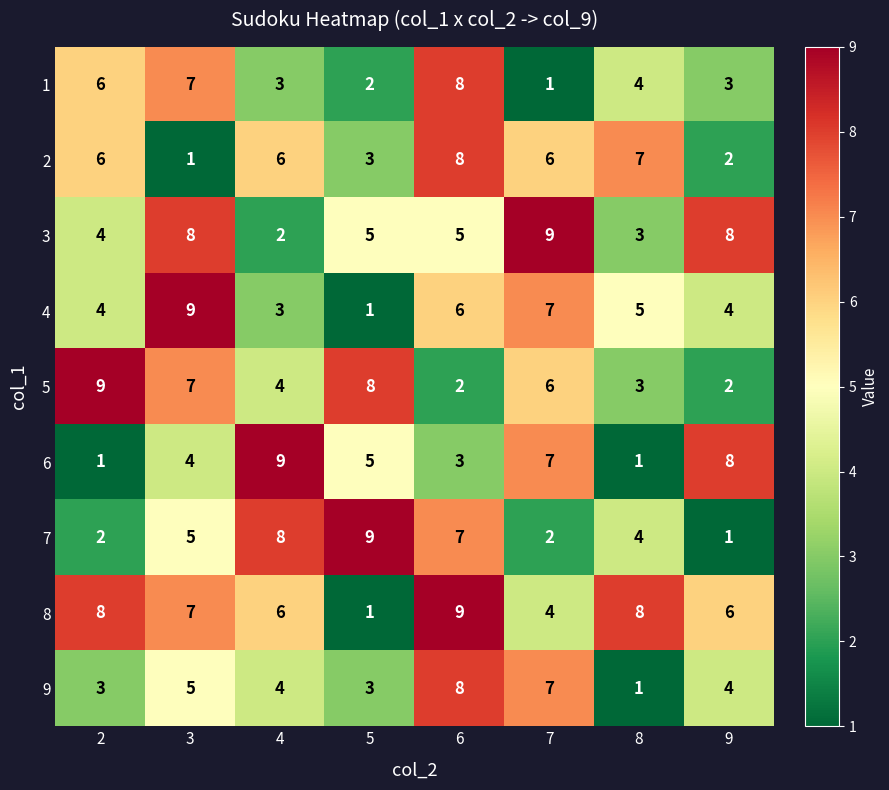

What is the average value of the 7 series?

5